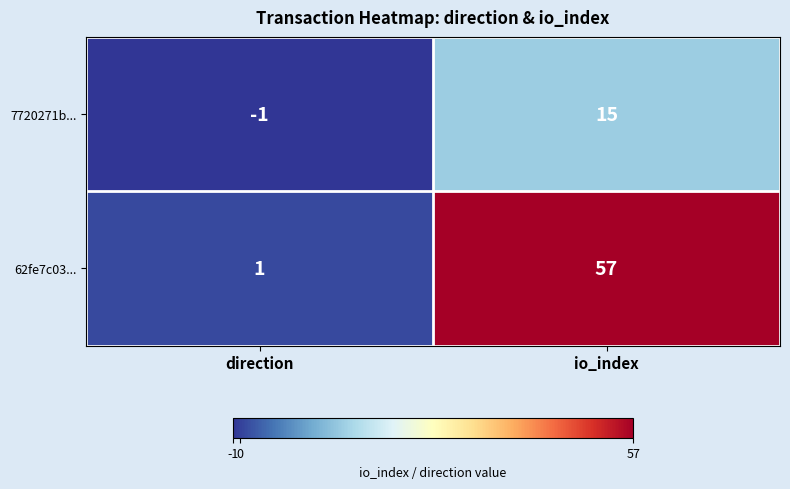

At direction, list the series in order from smallest to largest.

7720271b..., 62fe7c03...